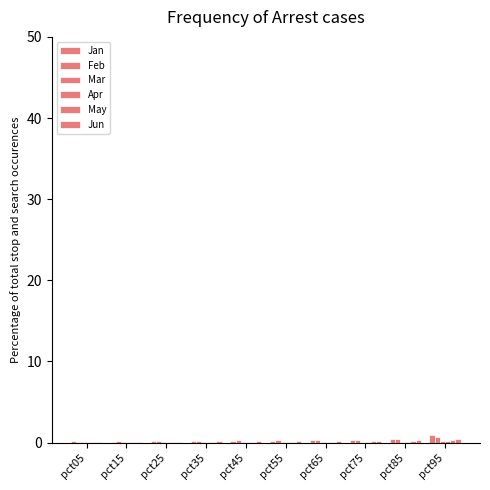

What is the sum of the Jun values at pct75 and pct05?

0.3